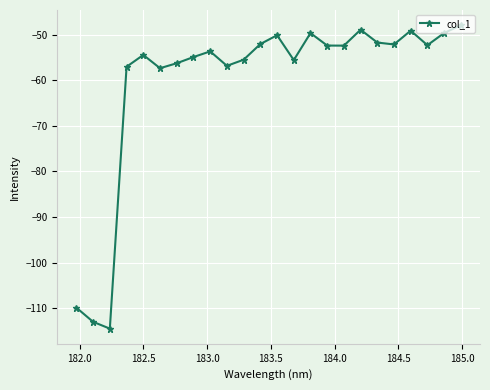

True or false: there are more than 1 points higher than both neighbors.

True